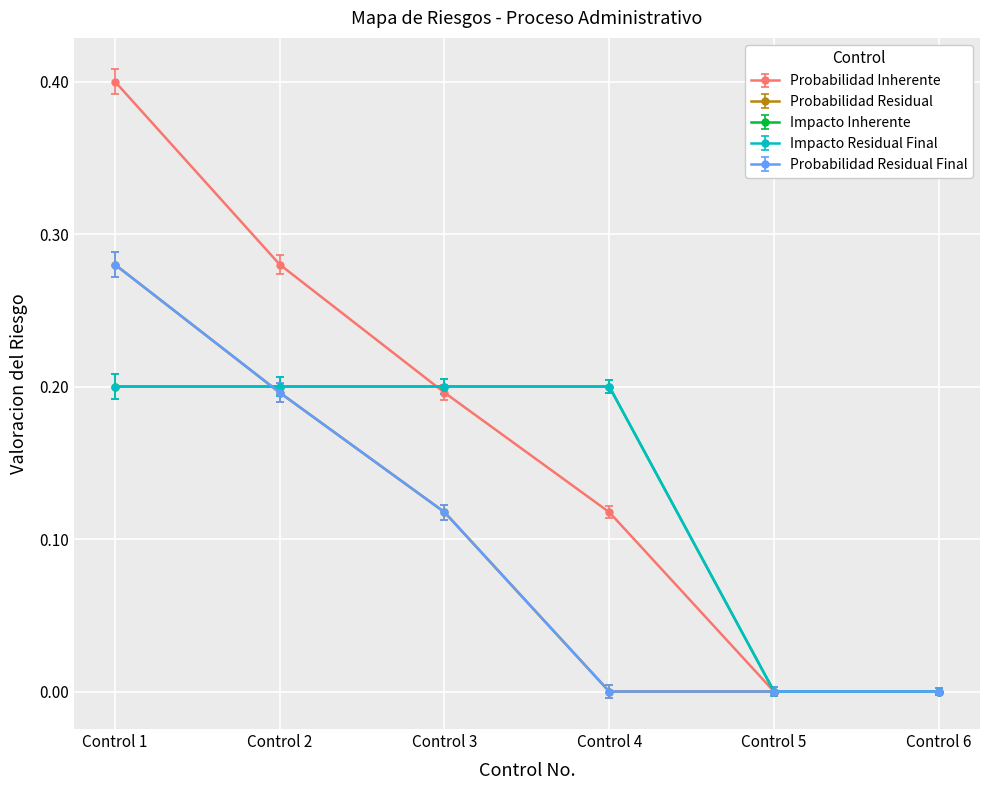

Is this an area chart (filled region under the line)?

No